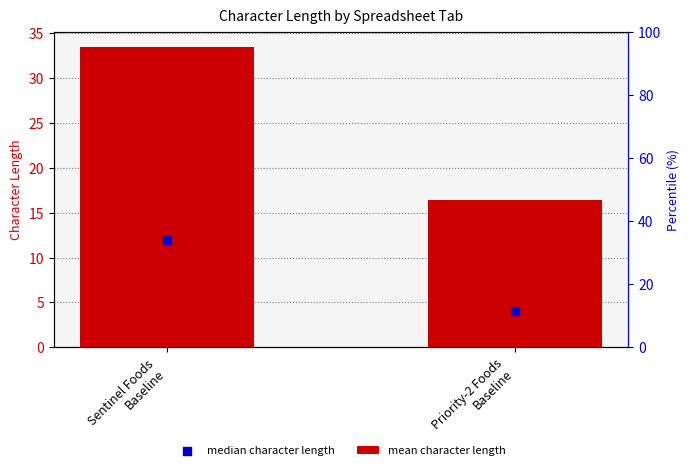

Which series has the widest spread of Y values?

mean character length